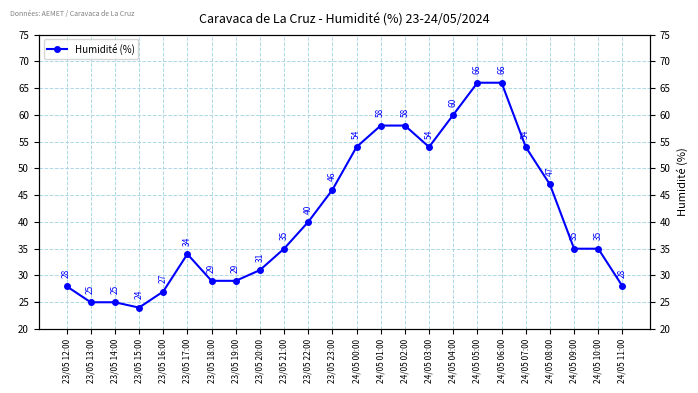

Rank the categories by value from highest to lowest.

24/05 05:00, 24/05 06:00, 24/05 04:00, 24/05 01:00, 24/05 02:00, 24/05 00:00, 24/05 03:00, 24/05 07:00, 24/05 08:00, 23/05 23:00, 23/05 22:00, 23/05 21:00, 24/05 09:00, 24/05 10:00, 23/05 17:00, 23/05 20:00, 23/05 18:00, 23/05 19:00, 23/05 12:00, 24/05 11:00, 23/05 16:00, 23/05 13:00, 23/05 14:00, 23/05 15:00